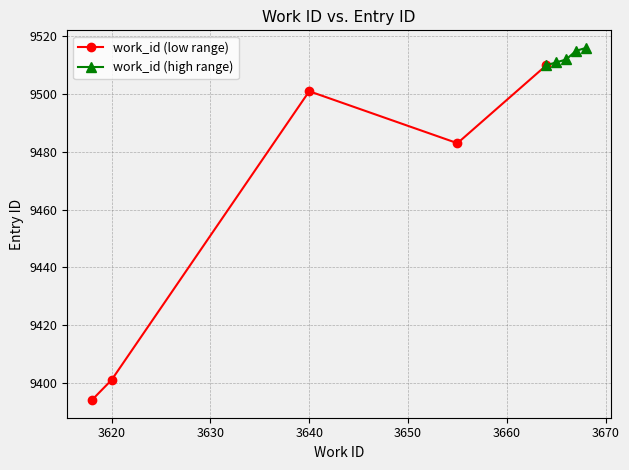

True or false: work_id (low range) has a value of 16294 at 3620.

False